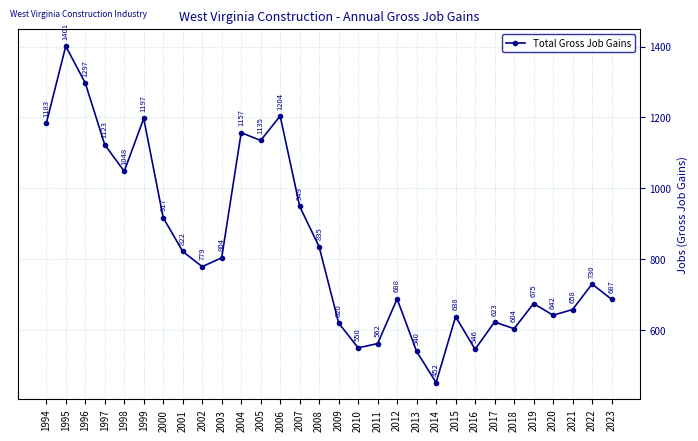

Rank the categories by value from lowest to highest.

2014, 2013, 2016, 2010, 2011, 2018, 2009, 2017, 2015, 2020, 2021, 2019, 2023, 2012, 2022, 2002, 2003, 2001, 2008, 2000, 2007, 1998, 1997, 2005, 2004, 1994, 1999, 2006, 1996, 1995